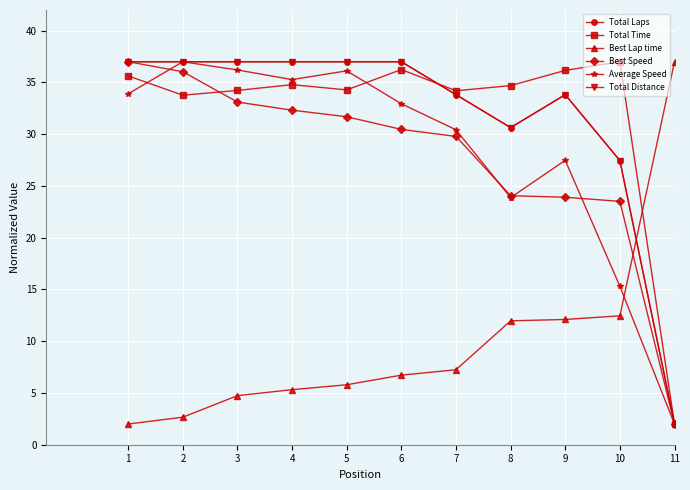

What is the highest value of the Total Laps series?

37.0